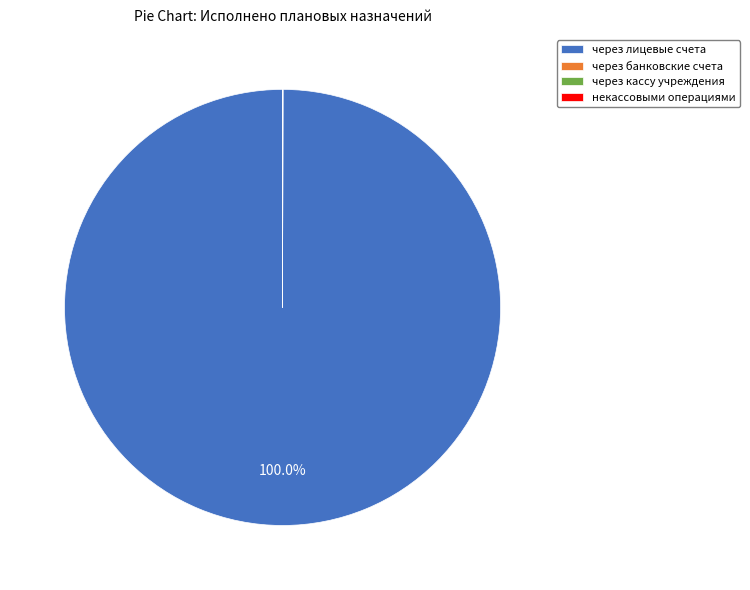

What is the majority slice?

через лицевые счета